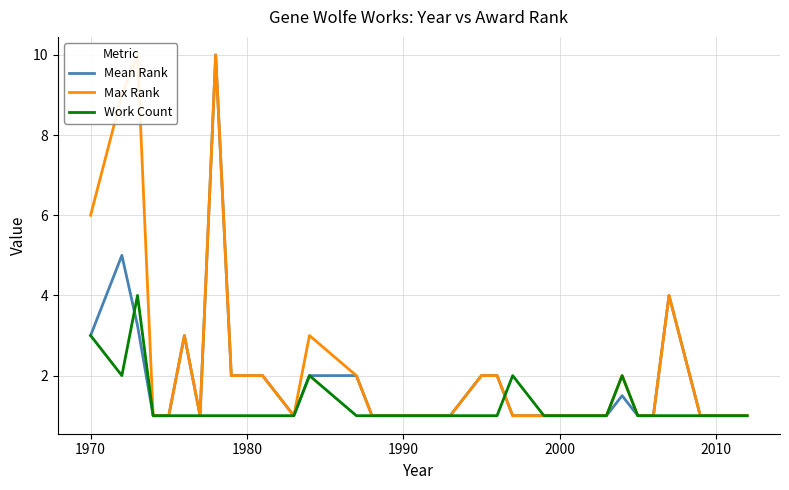

True or false: Mean Rank and Max Rank intersect in this chart.

False